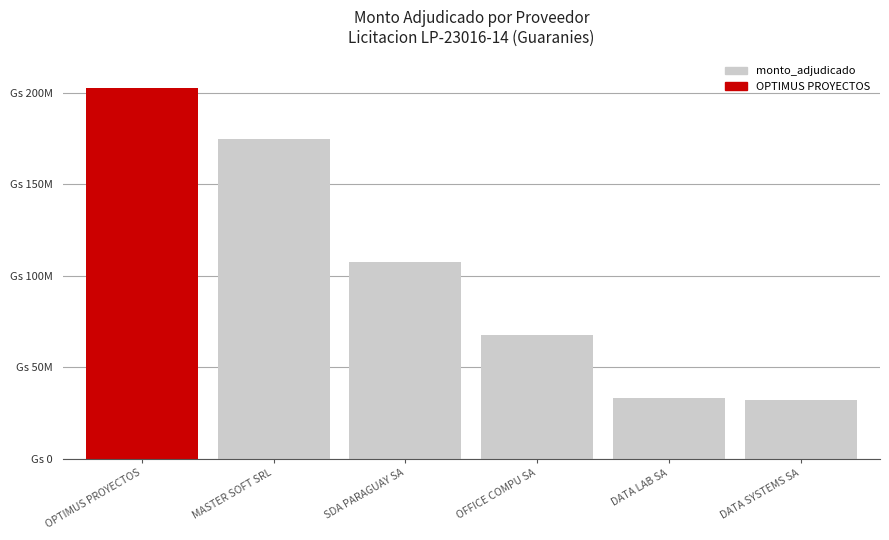

Which category has the highest value across all series?

OPTIMUS PROYECTOS